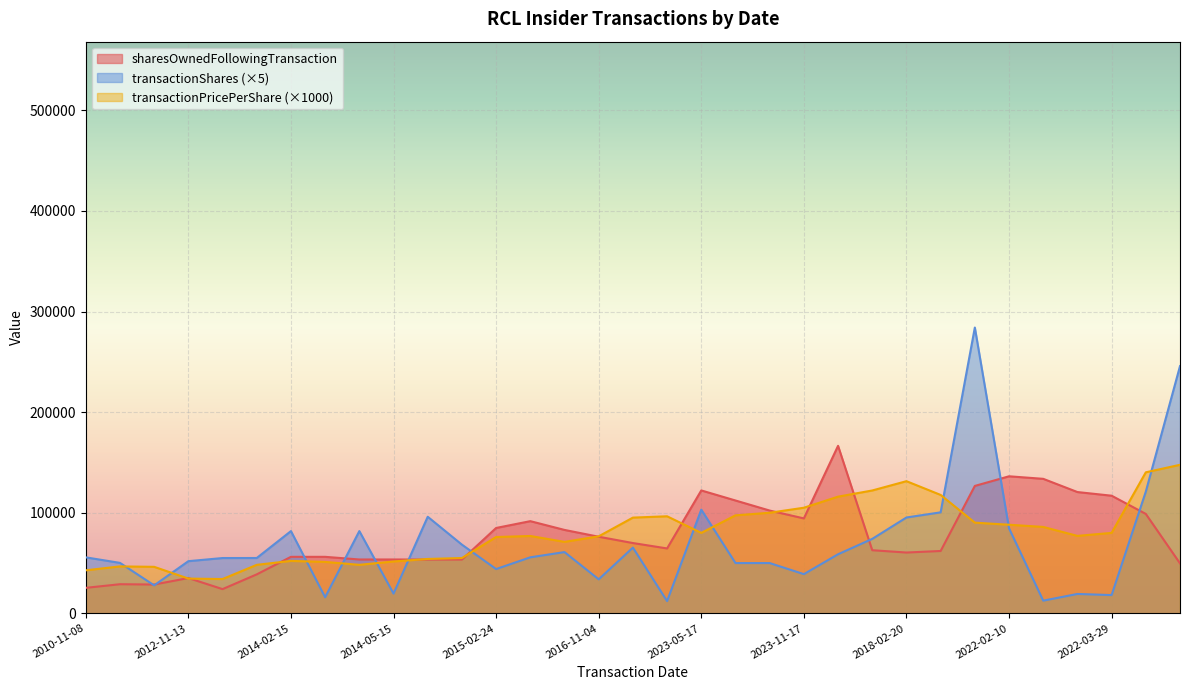

What is the value of the sharesOwnedFollowingTransaction point at the 23rd from the left?

166537.0